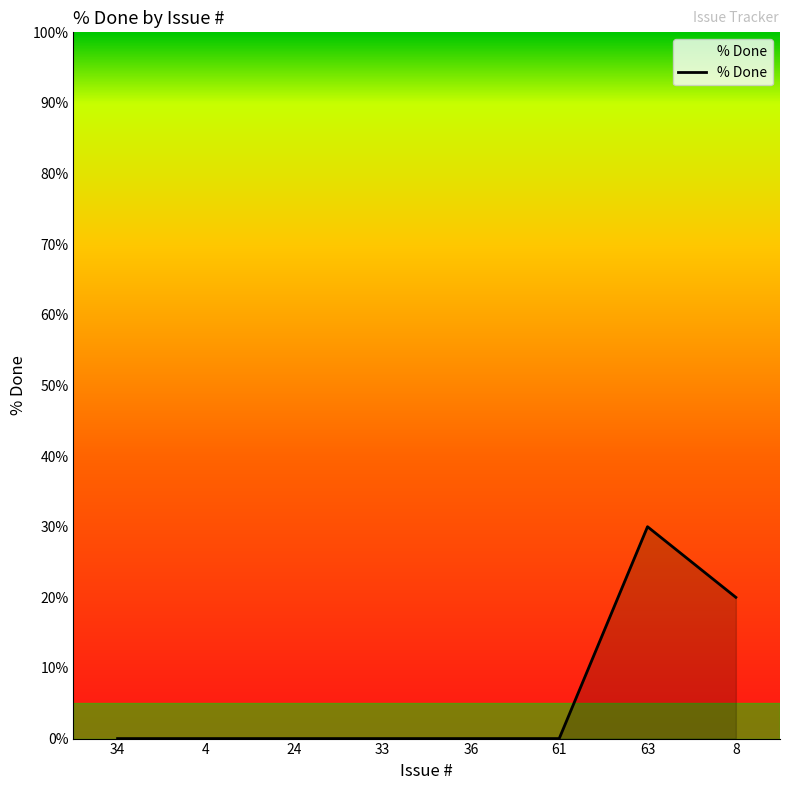

Reading left to right, transcribe all the data shown in this chart.

34=0	4=0	24=0	33=0	36=0	61=0	63=30	8=20